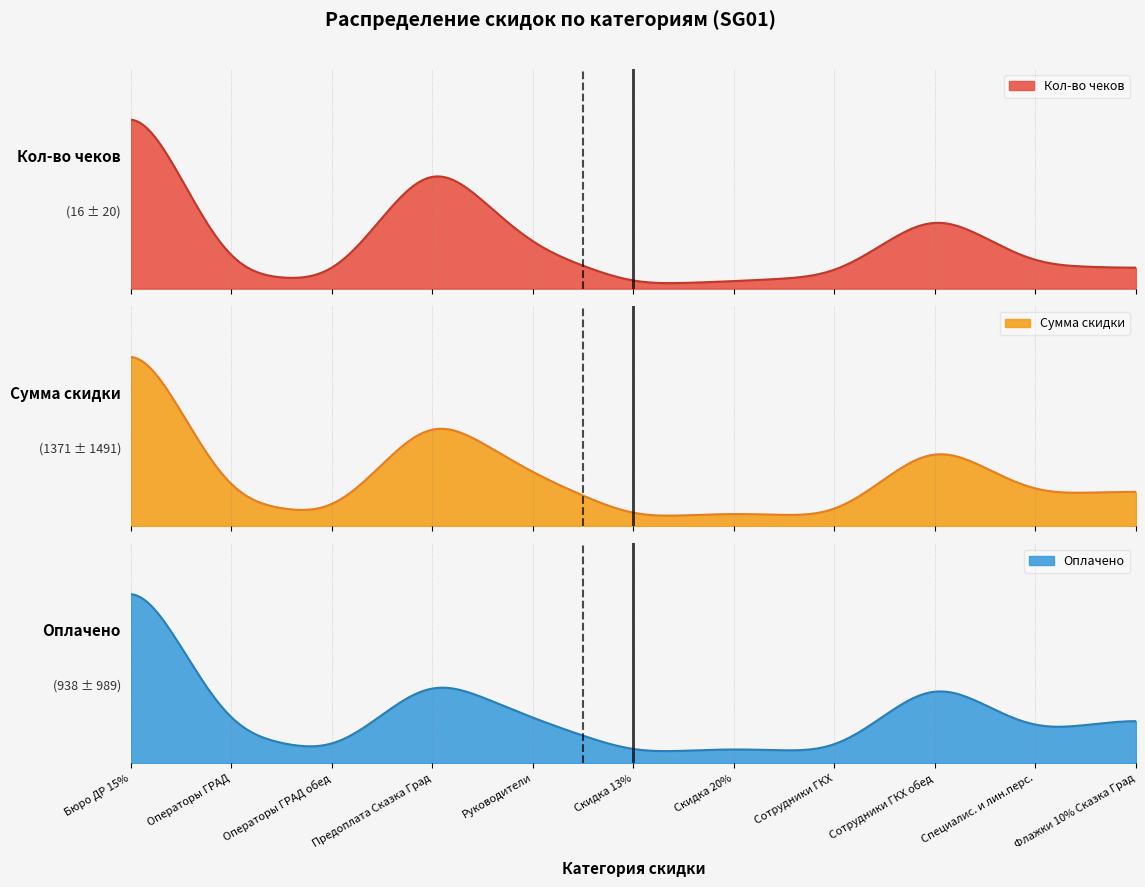

At how many categories does at least one series exceed 2132?

3